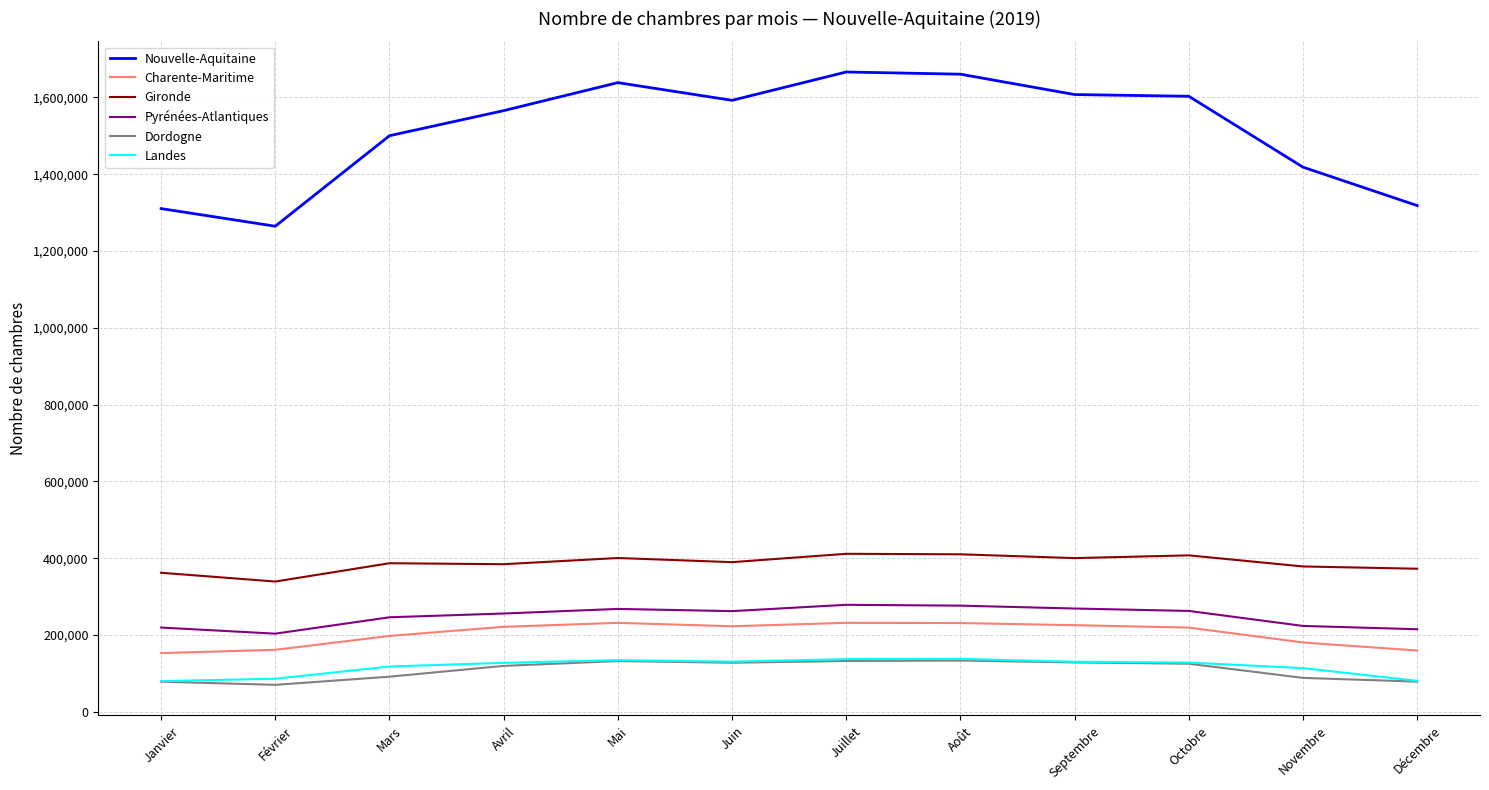

True or false: Pyrénées-Atlantiques and Landes intersect in this chart.

False